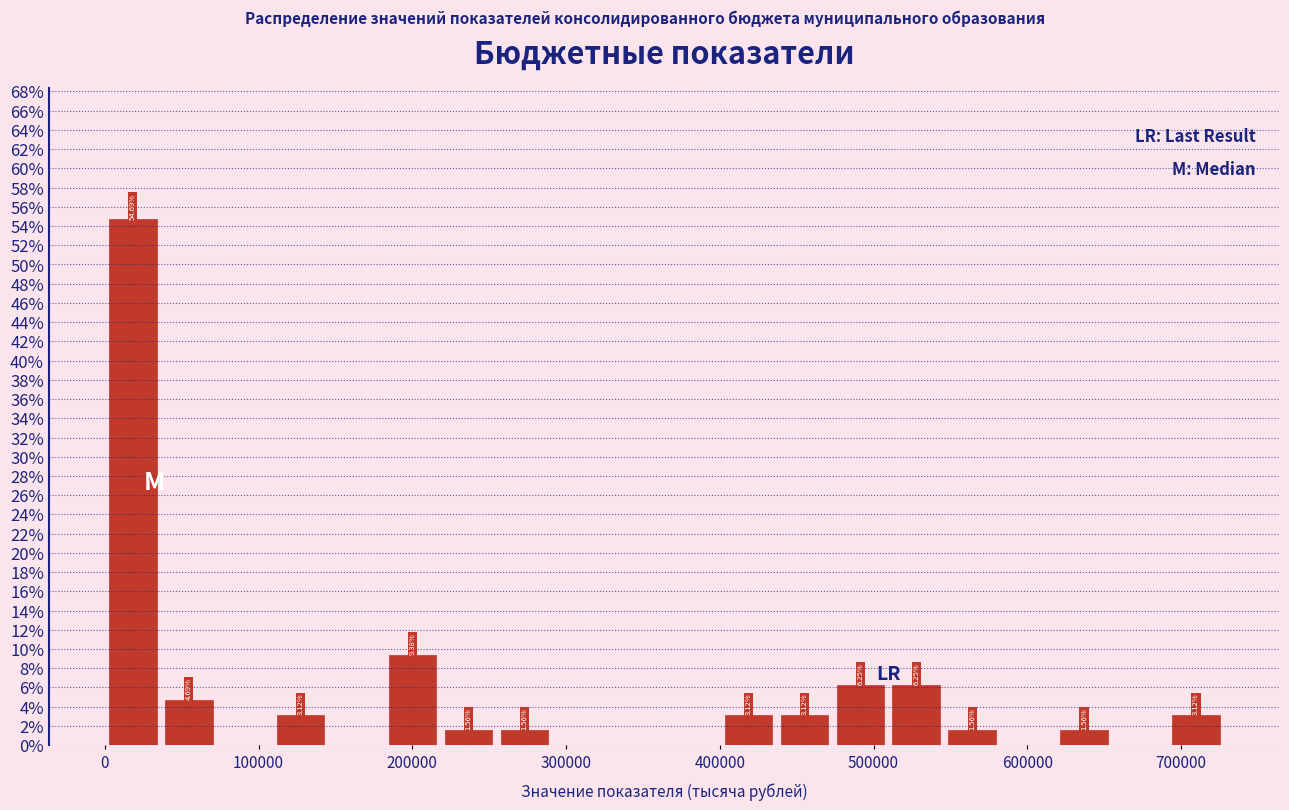

Around what value on the x-axis is the tallest bar? Give the approximate position of its centre, as read against the axis.

20000